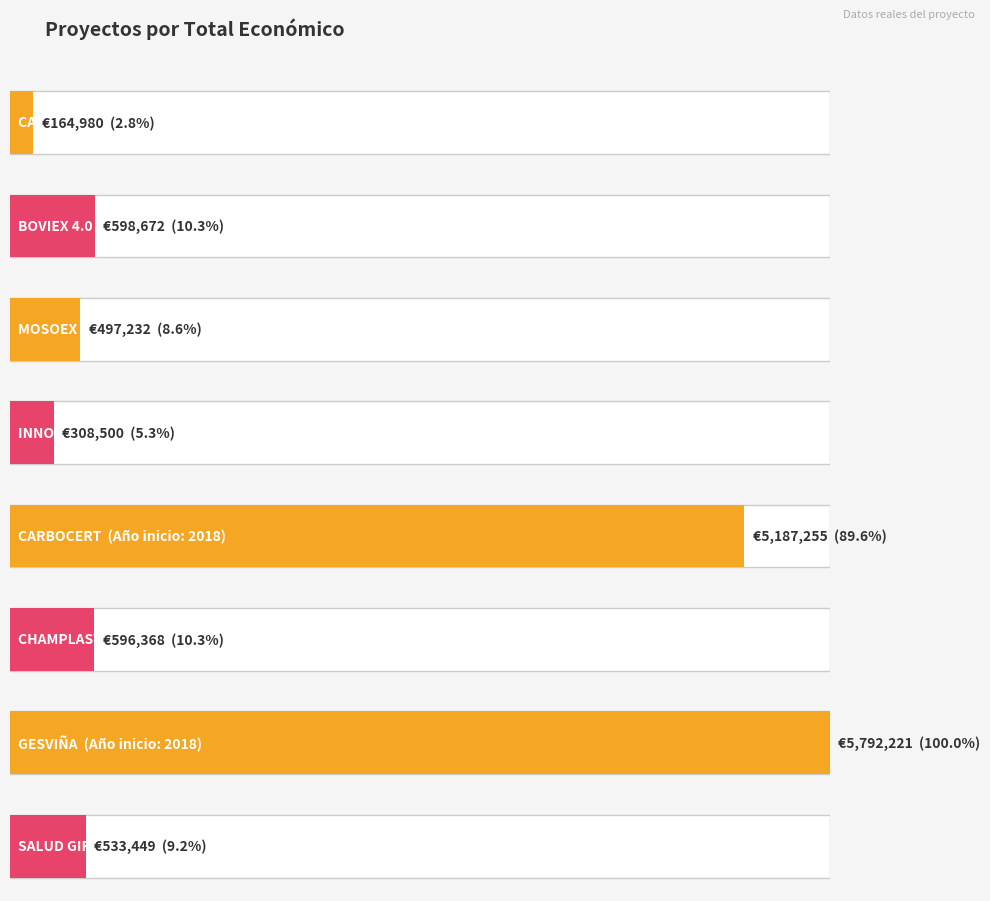

How many bars are there in total?

8